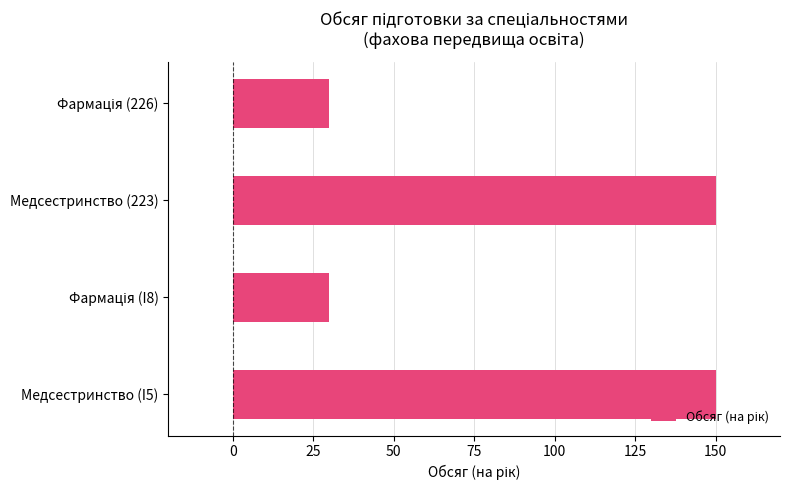

True or false: the data shows 37 at Медсестринство (I5).

False